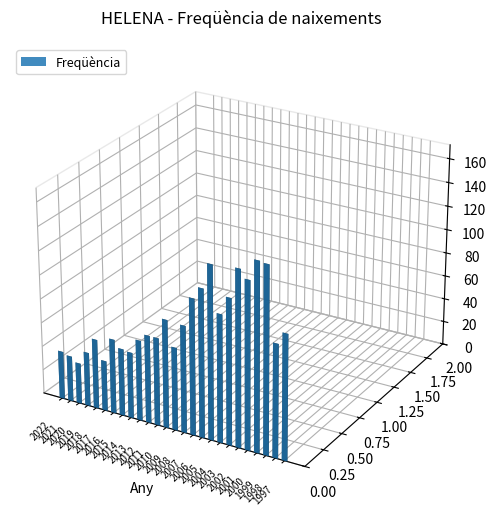

Rank the categories by value from highest to lowest.

2000, 1999, 2002, 2005, 2001, 2006, 2003, 2007, 2004, 1997, 1998, 2010, 2008, 2012, 2011, 2009, 2013, 2016, 2018, 2015, 2014, 2019, 2017, 2022, 2021, 2020